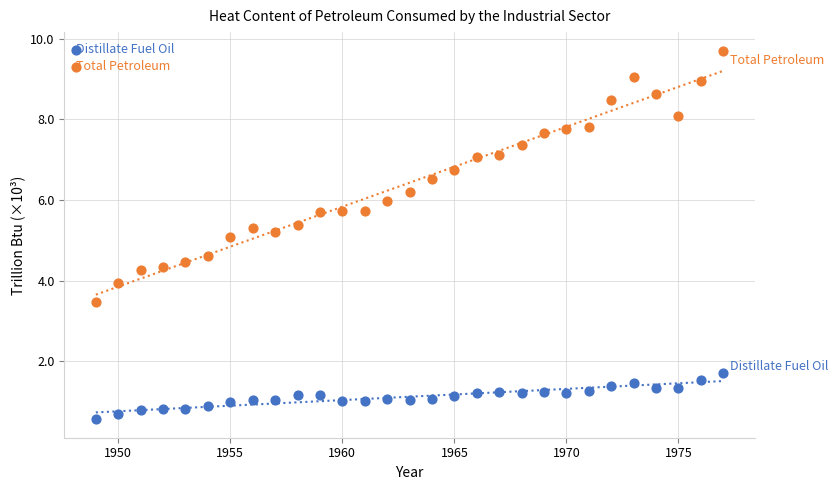

Which series contains the highest Y value?

Total Petroleum